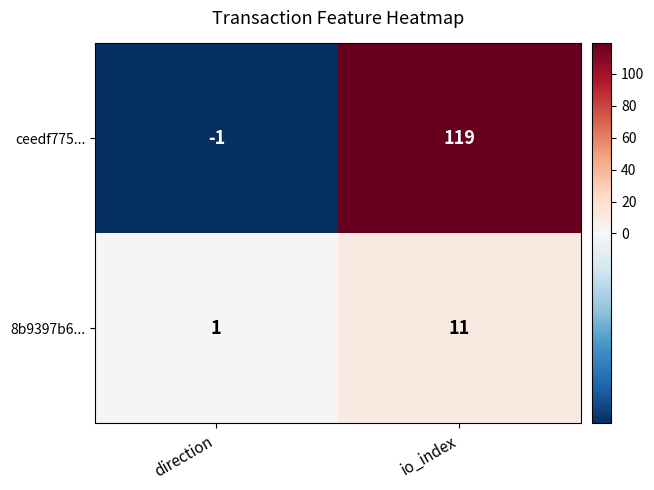

List the series in order of their overall mean, highest first.

ceedf775..., 8b9397b6...